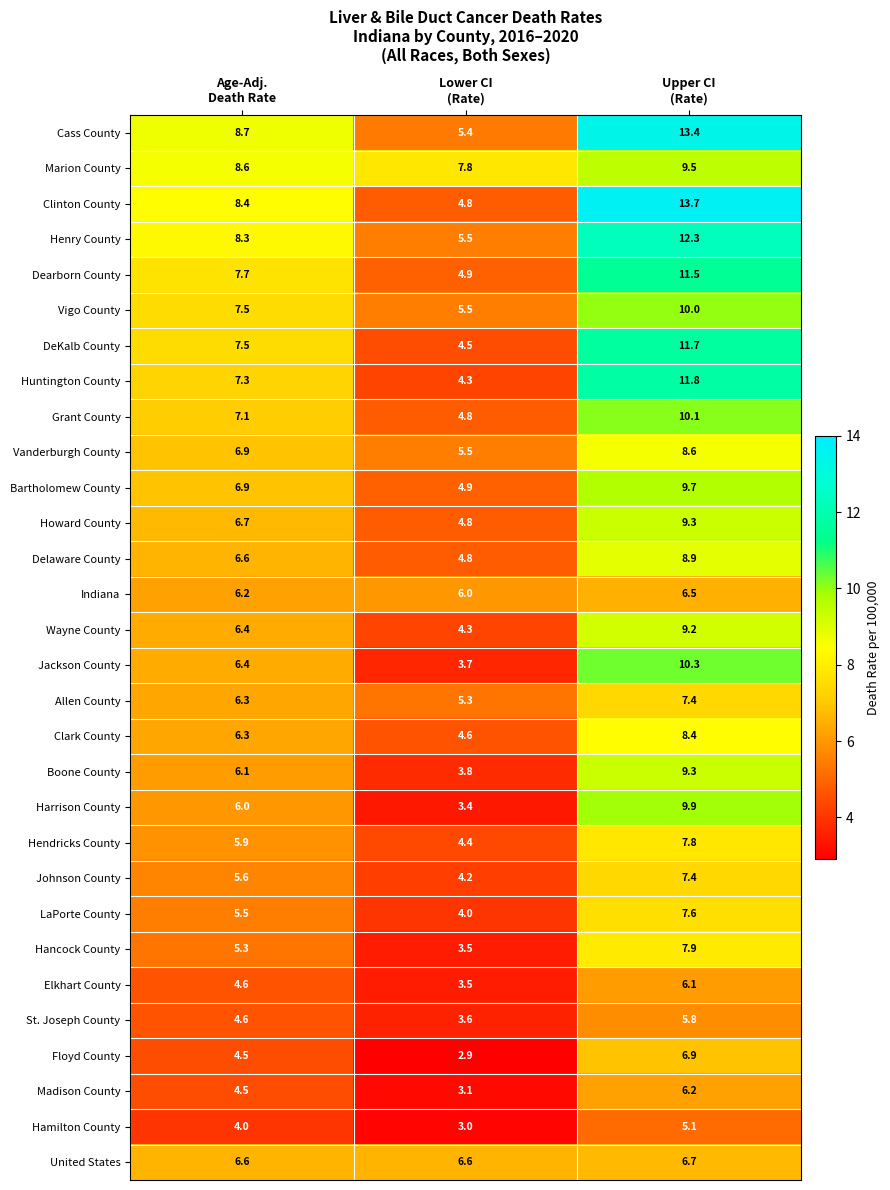

Which series has the widest spread of values?

Clinton County